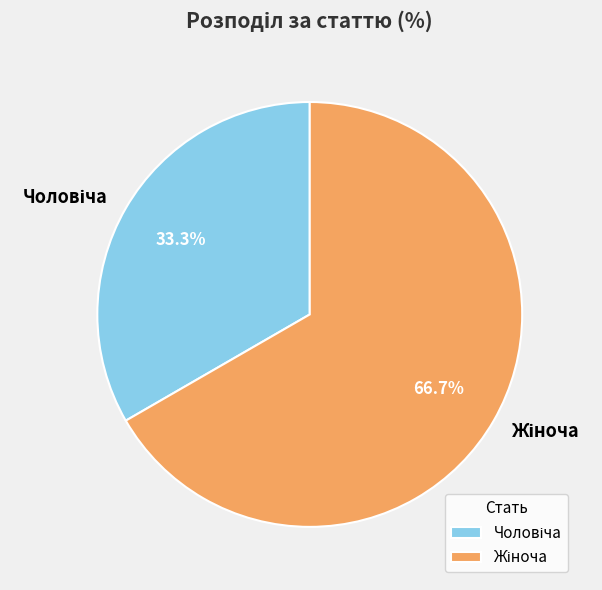

How many slices are in this pie chart?

2